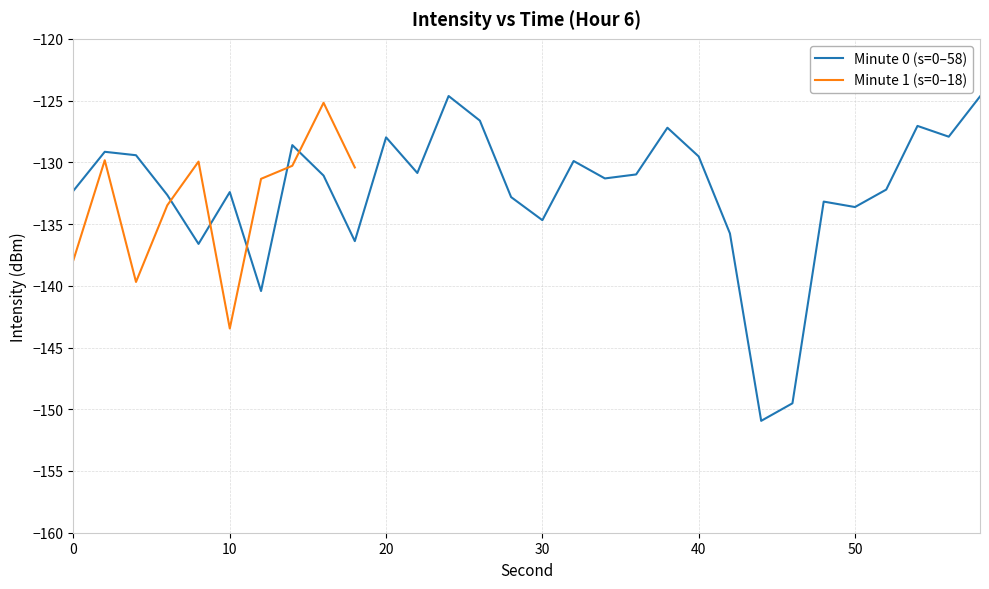

Does the chart display data point markers on the line(s)?

No